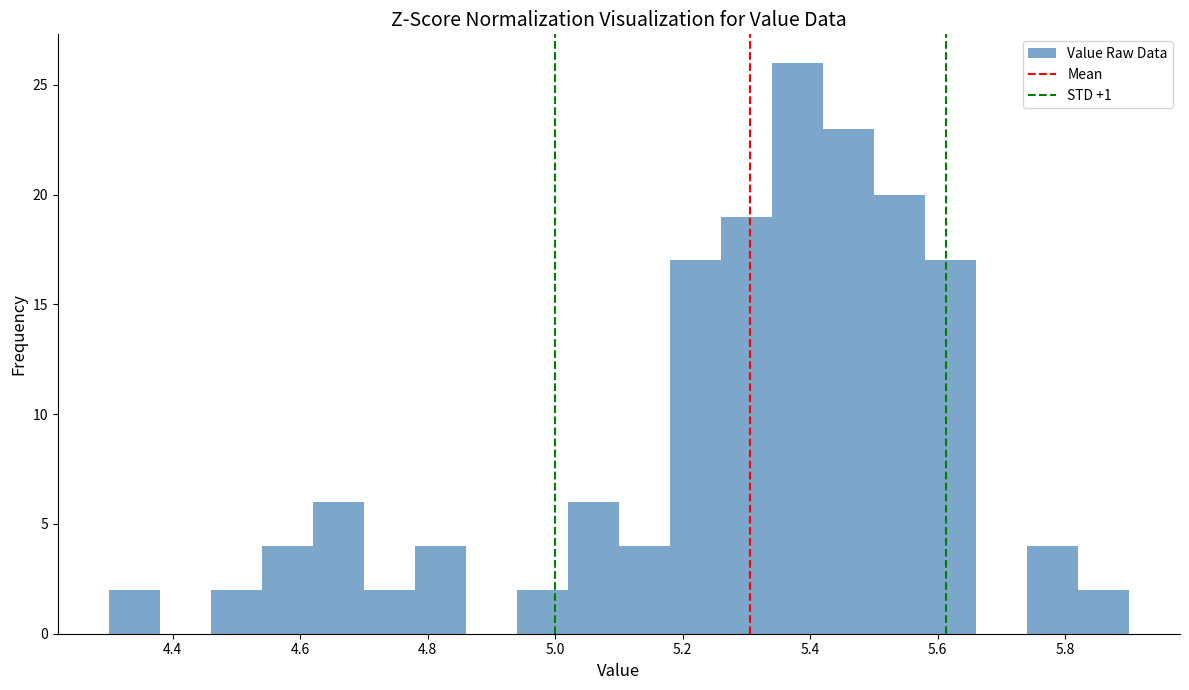

Reading left to right, list every bar in this chart as the range it spans on the x-axis followed by its height. The values are not printed on the chart, so give them approximately, as read against the axis.

4.30 to 4.38: 2
4.38 to 4.46: 0
4.46 to 4.54: 2
4.54 to 4.62: 4
4.62 to 4.70: 6
4.70 to 4.78: 2
4.78 to 4.86: 4
4.86 to 4.94: 0
4.94 to 5.02: 2
5.02 to 5.10: 6
5.10 to 5.18: 4
5.18 to 5.26: 17
5.26 to 5.34: 19
5.34 to 5.42: 26
5.42 to 5.50: 23
5.50 to 5.58: 20
5.58 to 5.66: 17
5.66 to 5.74: 0
5.74 to 5.82: 4
5.82 to 5.90: 2